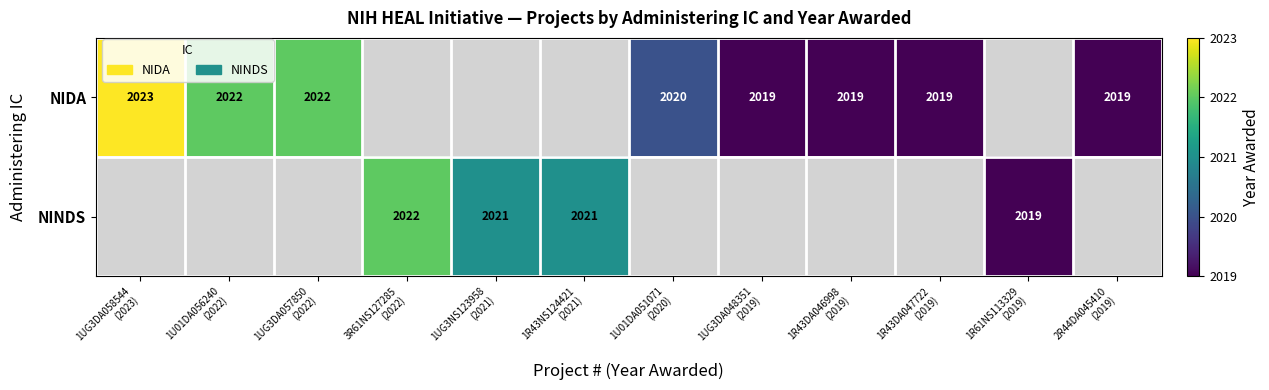

At how many categories does at least one series exceed 2022?

1